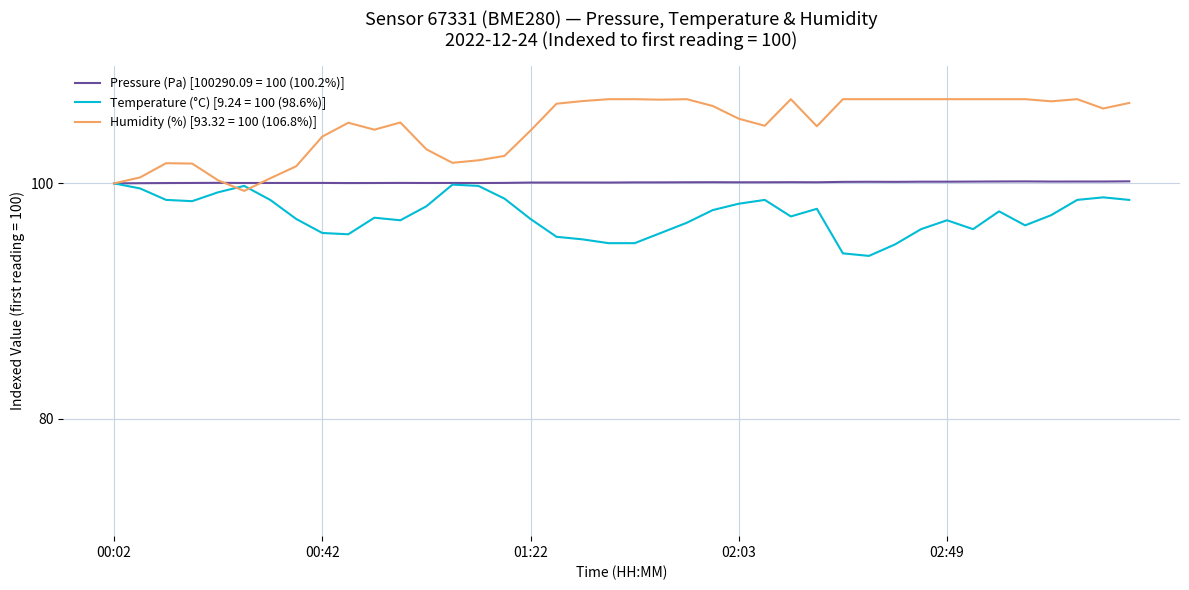

What is the highest value of the Temperature (°C) [9.24 = 100 (98.6%)] series?

100.0